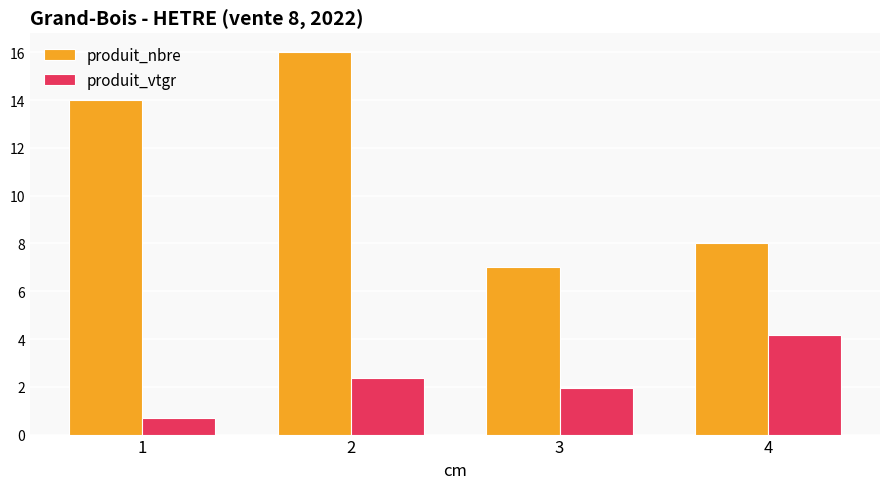

How many produit_nbre values are between 8 and 16?

3